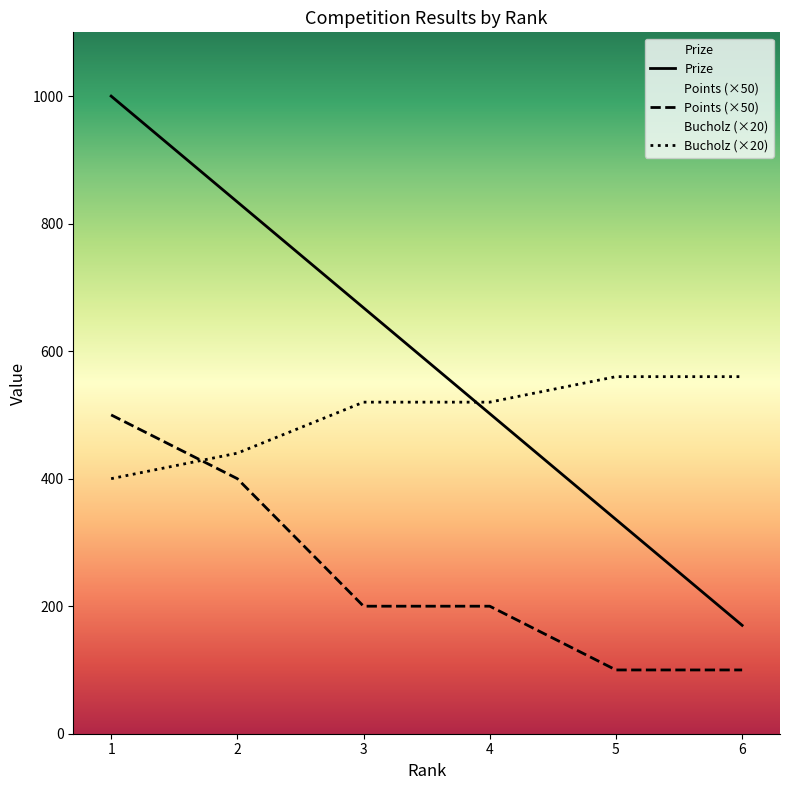

What is the difference between the Bucholz (×20) values at 4 and 6?

40